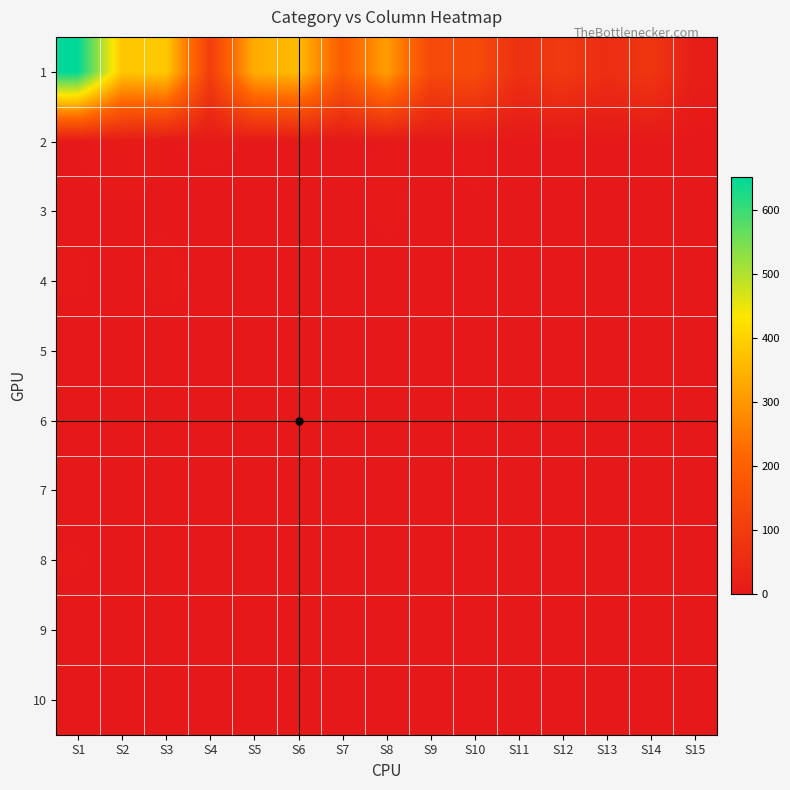

Reading right to left, transcribe all the data shown in this chart.

1: S15=14.0	S14=85.0	S13=58.0	S12=92.0	S11=67.0	S10=146.0	S9=137.0	S8=313.0	S7=190.0	S6=363.0	S5=337.0	S4=105.0	S3=386.0	S2=381.0	S1=651.0
2: S15=0.0	S14=0.0	S13=0.0	S12=1.0	S11=0.0	S10=4.0	S9=1.0	S8=3.0	S7=1.0	S6=0.0	S5=2.0	S4=4.1	S3=2.0	S2=6.0	S1=2.0
3: S15=0.0	S14=1.0	S13=0.0	S12=1.0	S11=0.0	S10=2.0	S9=0.0	S8=4.0	S7=0.0	S6=1.0	S5=0.0	S4=0.0	S3=2.0	S2=2.0	S1=2.0
4: S15=0.0	S14=0.0	S13=0.0	S12=0.0	S11=0.0	S10=0.0	S9=0.0	S8=0.0	S7=0.0	S6=1.0	S5=0.0	S4=1.0	S3=4.0	S2=1.0	S1=3.0
5: S15=0.0	S14=0.0	S13=0.0	S12=0.0	S11=1.0	S10=0.0	S9=0.0	S8=0.0	S7=1.0	S6=0.0	S5=2.0	S4=1.0	S3=0.0	S2=2.0	S1=1.0
6: S15=0.0	S14=0.0	S13=0.0	S12=0.0	S11=1.0	S10=0.0	S9=0.0	S8=0.0	S7=1.0	S6=1.0	S5=0.0	S4=1.0	S3=0.0	S2=1.0	S1=2.0
7: S15=0.0	S14=0.0	S13=0.0	S12=1.0	S11=1.0	S10=1.0	S9=0.0	S8=0.0	S7=0.0	S6=0.0	S5=0.0	S4=0.0	S3=0.0	S2=1.0	S1=0.0
8: S15=0.0	S14=0.0	S13=0.0	S12=1.0	S11=1.0	S10=0.0	S9=0.0	S8=0.0	S7=0.0	S6=0.0	S5=1.0	S4=0.0	S3=0.0	S2=1.0	S1=3.0
9: S15=0.0	S14=0.0	S13=0.0	S12=0.0	S11=0.0	S10=0.0	S9=0.0	S8=1.0	S7=1.0	S6=0.0	S5=0.0	S4=0.0	S3=1.0	S2=0.0	S1=1.0
10: S15=0.0	S14=0.0	S13=0.0	S12=0.0	S11=0.0	S10=0.0	S9=2.0	S8=1.0	S7=0.0	S6=0.0	S5=0.0	S4=0.0	S3=0.0	S2=2.0	S1=0.0